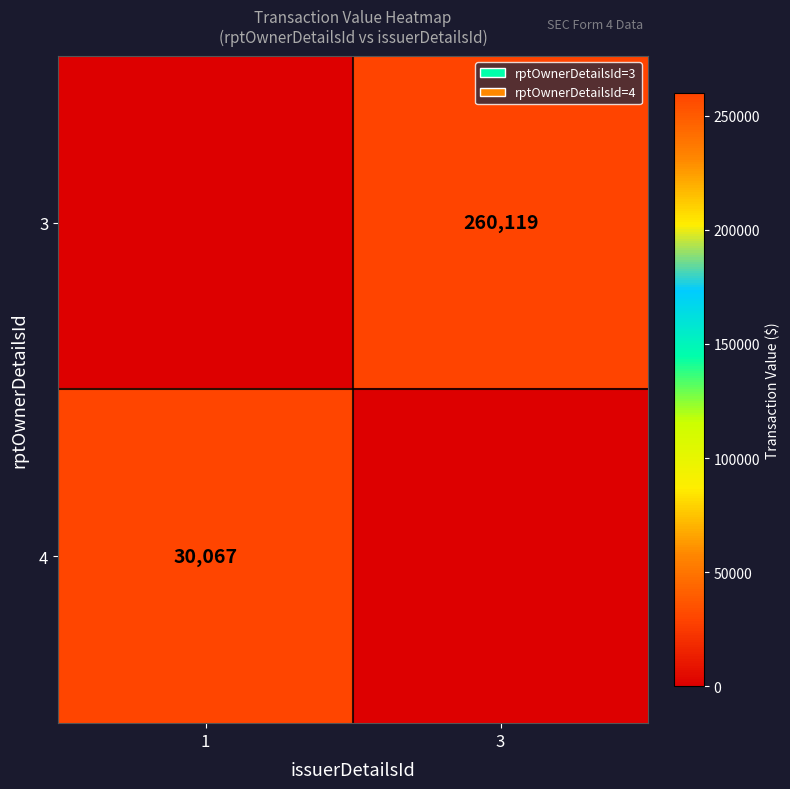

How many series are shown in this chart?

2